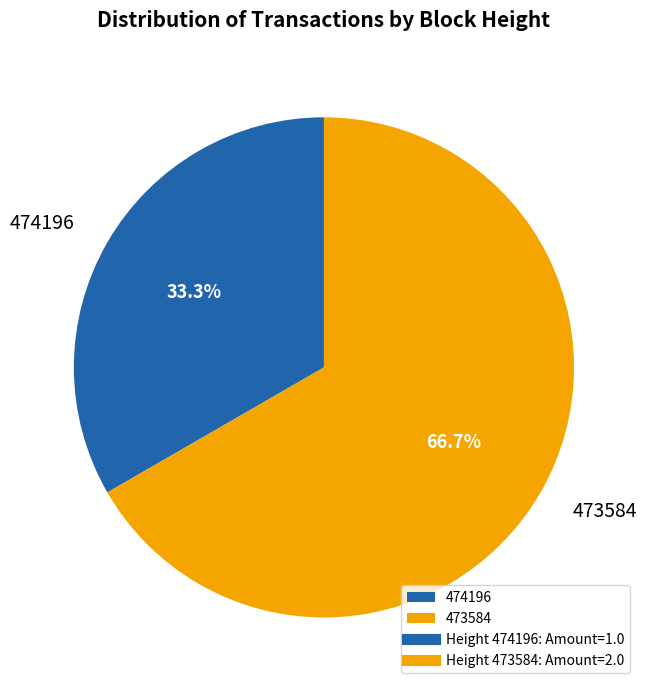

What is the ratio of the value at 474196 to the value at 473584?

0.5